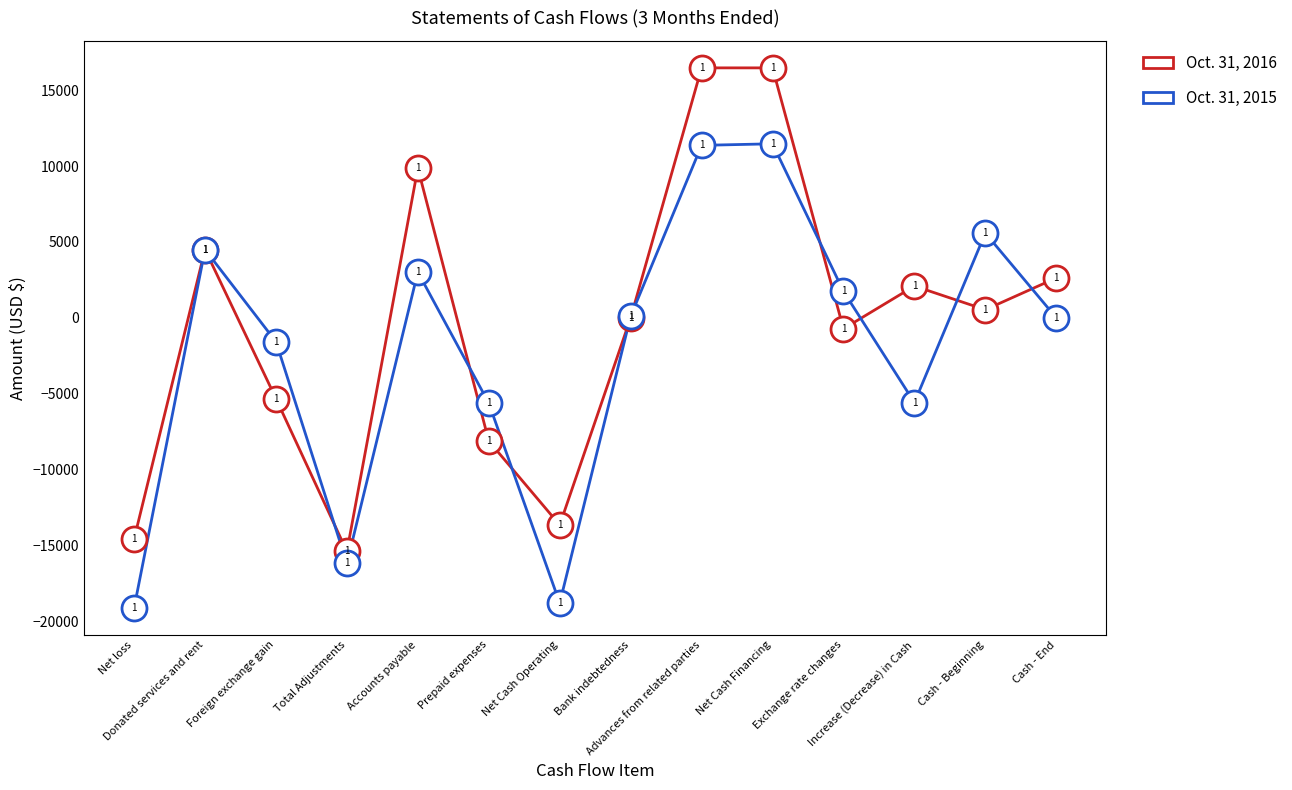

What is the approximate value of Oct. 31, 2015 at Bank indebtedness?

103